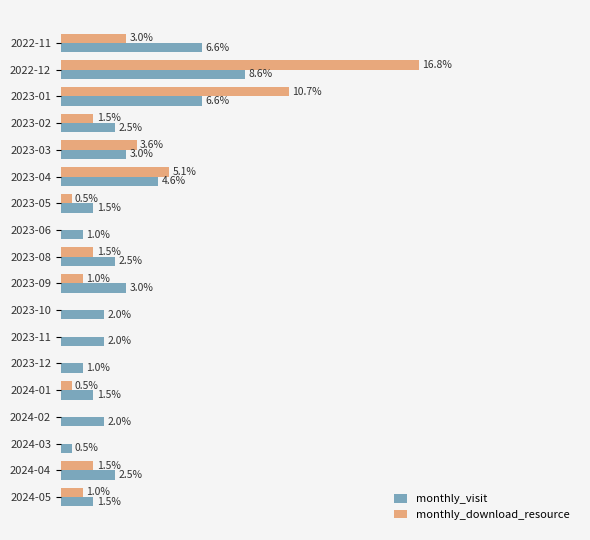

What are all the series names shown in the legend?

monthly_visit, monthly_download_resource